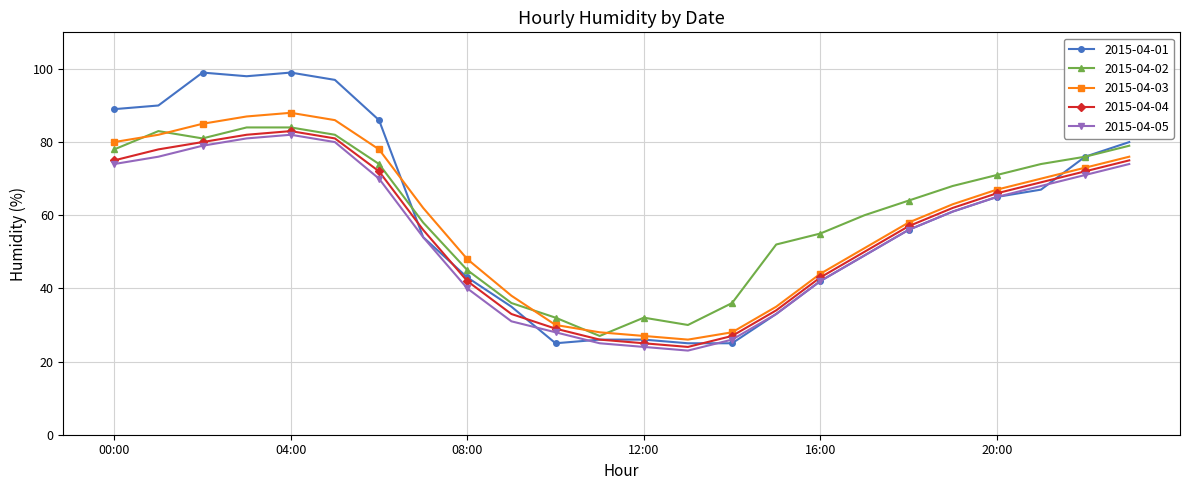

Reading left to right, list all the values displayed in this chart.

2015-04-01: 89	90	99	98	99	97	86	54	43	35	25	26	26	25	25	33	42	49	56	61	65	67	76	80
2015-04-02: 78	83	81	84	84	82	74	58	45	36	32	27	32	30	36	52	55	60	64	68	71	74	76	79
2015-04-03: 80	82	85	87	88	86	78	62	48	38	30	28	27	26	28	35	44	51	58	63	67	70	73	76
2015-04-04: 75	78	80	82	83	81	72	56	42	33	29	26	25	24	27	34	43	50	57	62	66	69	72	75
2015-04-05: 74	76	79	81	82	80	70	54	40	31	28	25	24	23	26	33	42	49	56	61	65	68	71	74